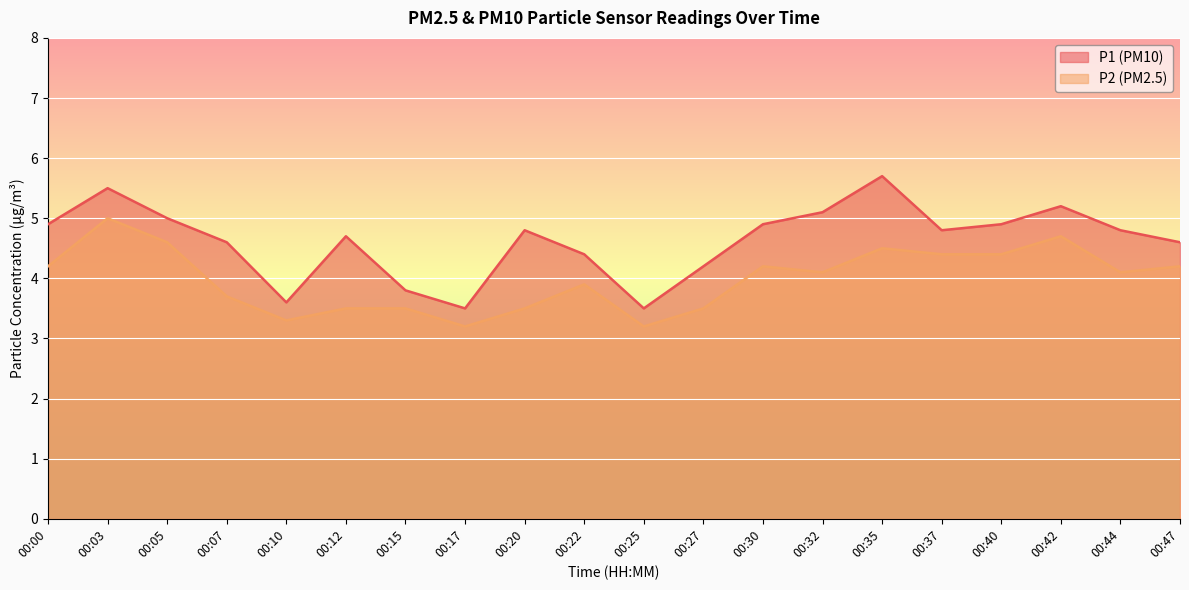

Does the chart display data point markers on the line(s)?

No